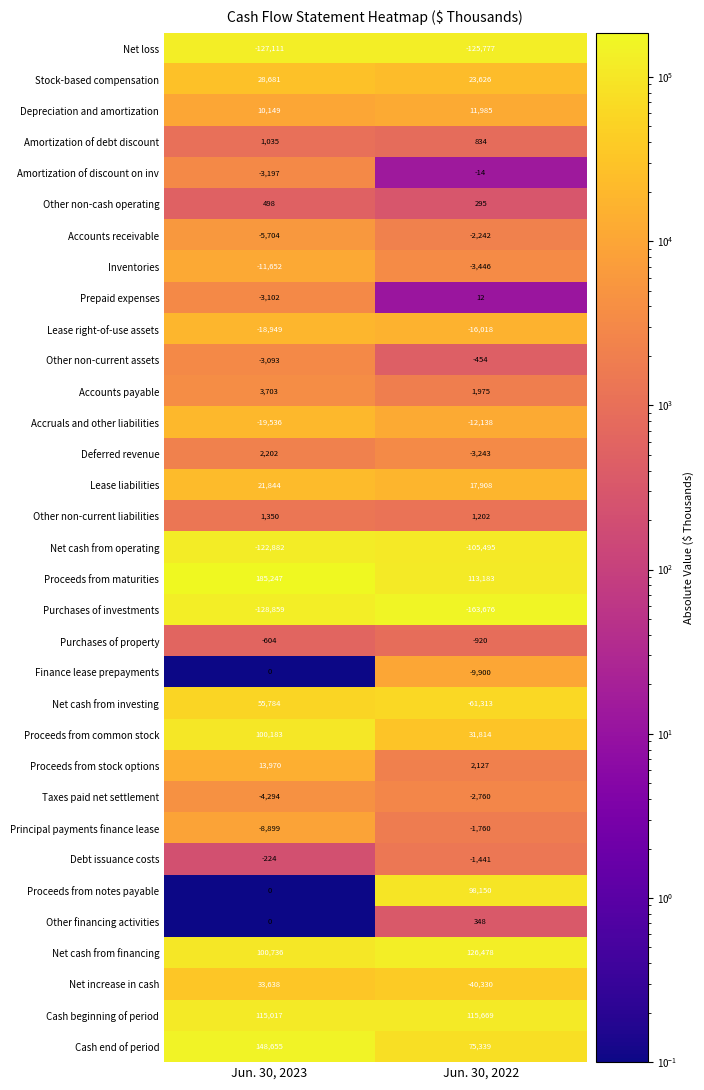

What is the spread (max minus min) of values at Jun. 30, 2023?

314106